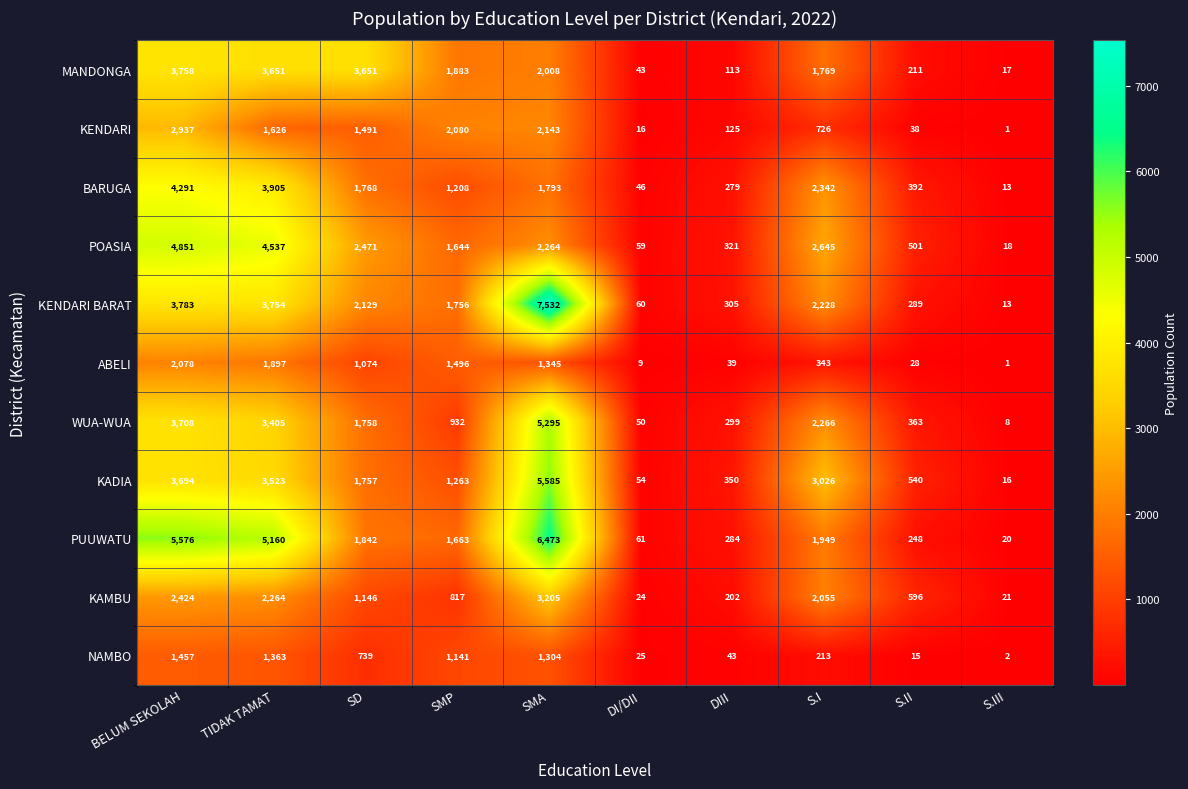

What is the difference between the ABELI values at SMA and SD?

271